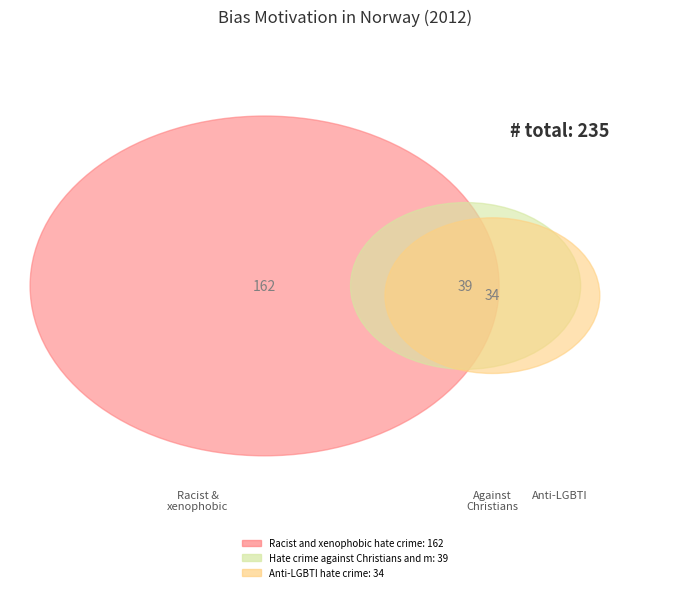

Count the number of slices in the pie.

3